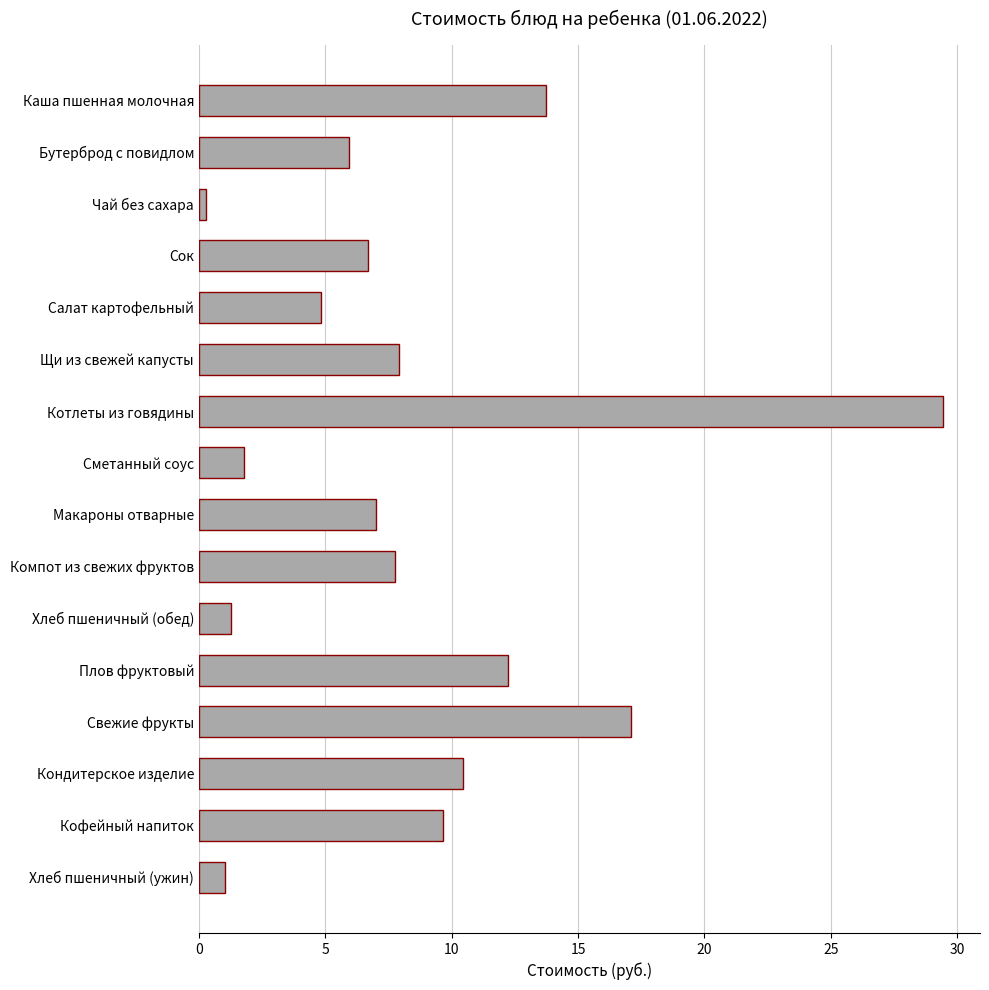

Does the chart contain stacked bars?

No